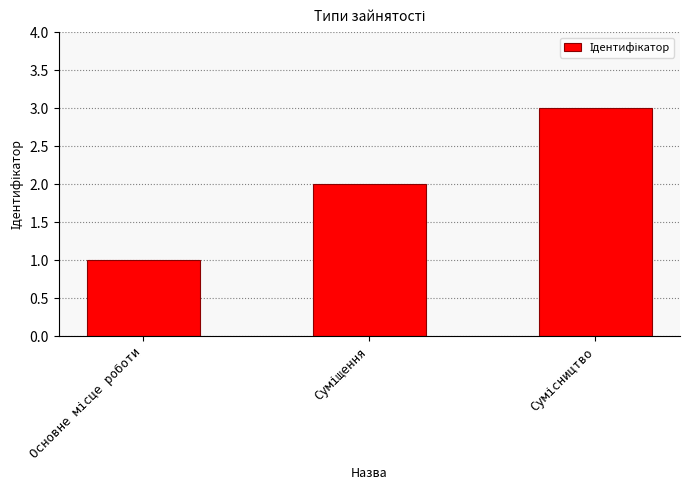

Reading right to left, extract all data points from this chart.

3	2	1